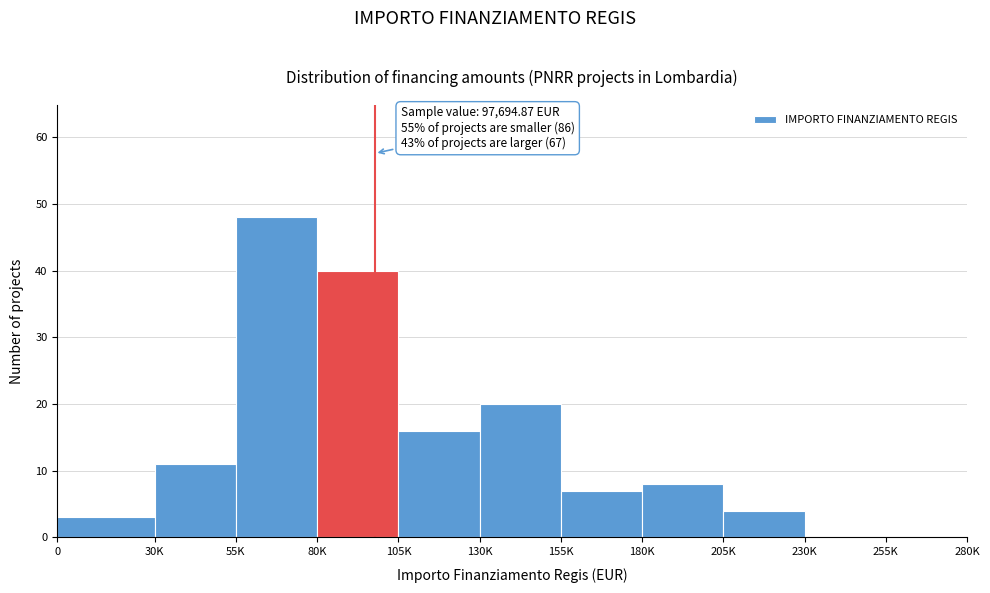

Reading right to left, transcribe all the data shown in this chart.

255K=0	230K=0	205K=4	180K=8	155K=7	130K=20	105K=16	80K=40	55K=48	30K=11	0=3